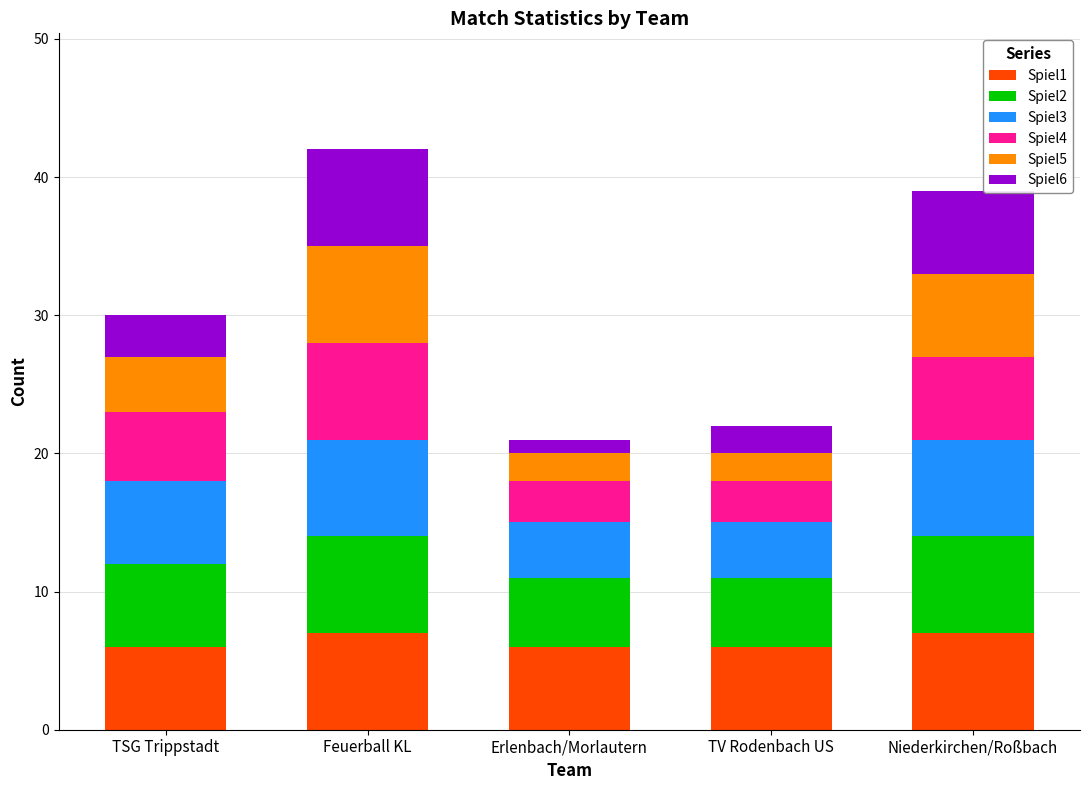

The Spiel1 series shows 9 at Niederkirchen/Roßbach. True or false?

False